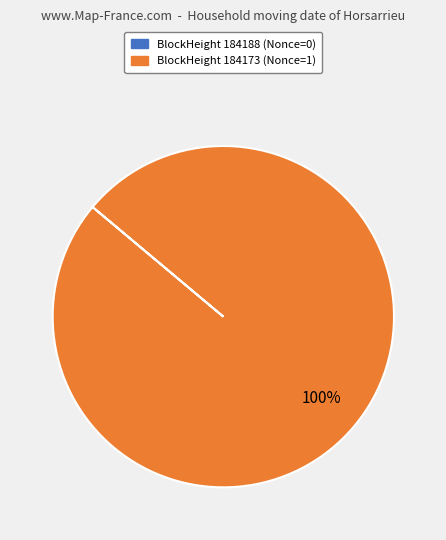

To the nearest percent, what is the average slice percentage?

50%